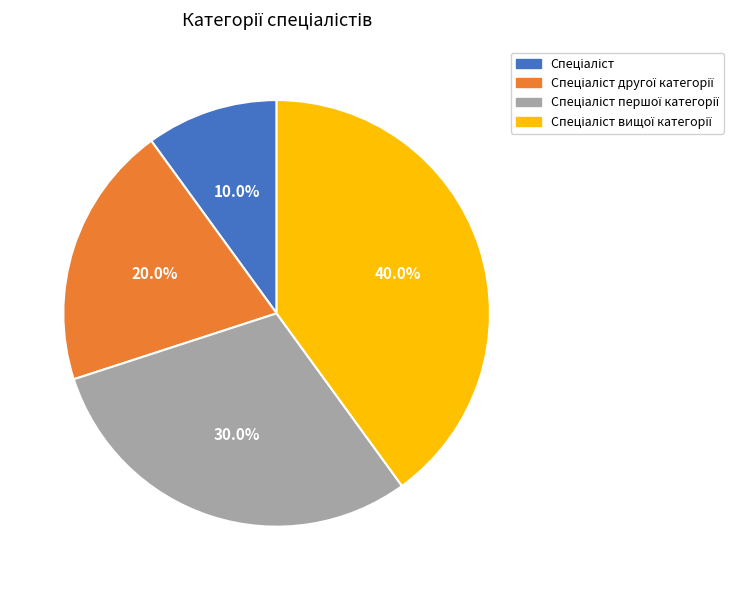

Does any single category account for the majority?

No